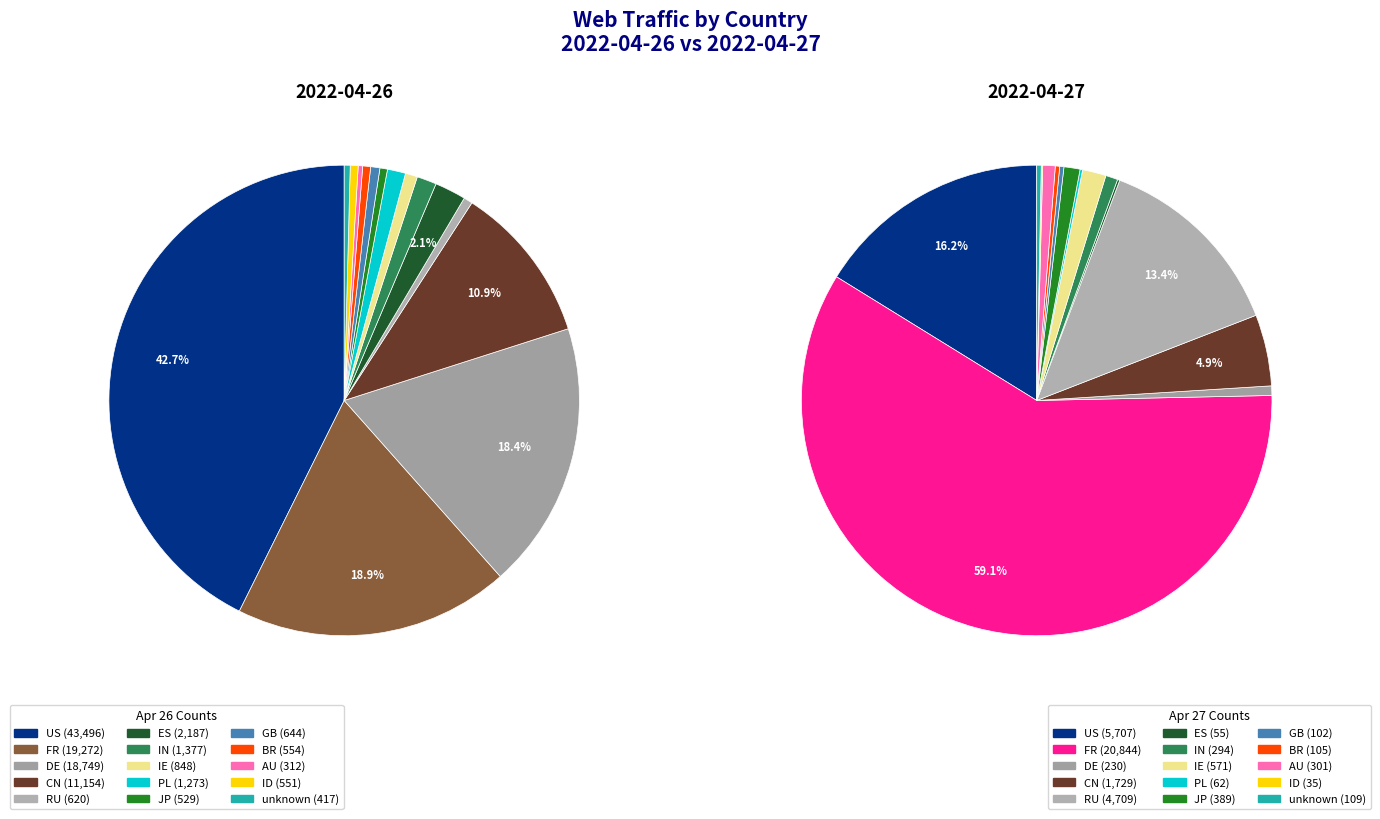

Combined, what portion of the pie is US and RU?

43.3%